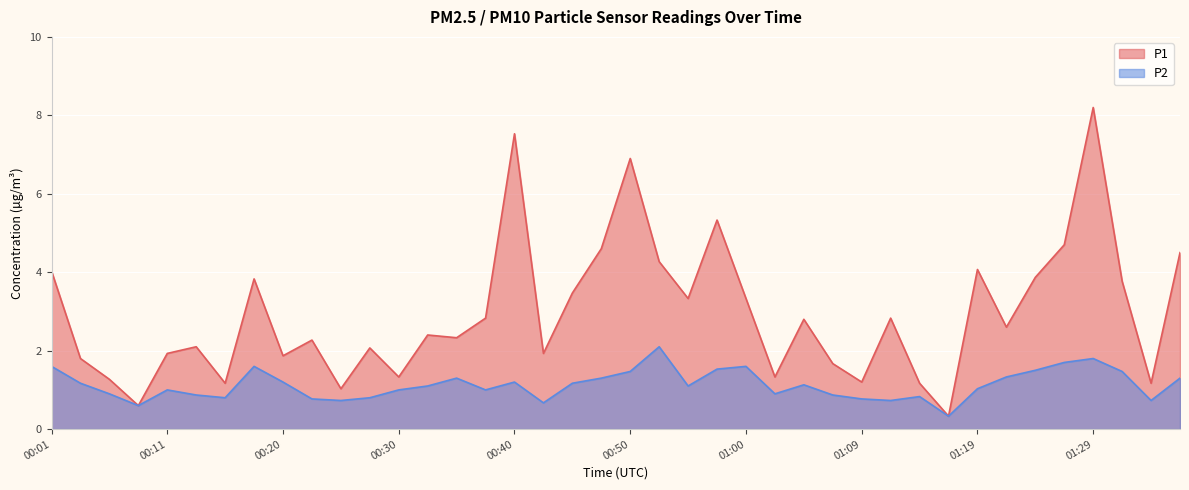

Where does the P1 series first go above 2?

00:01